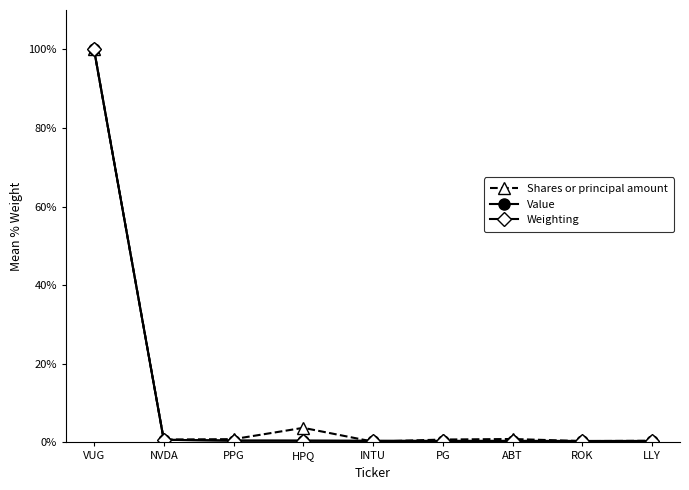

At which category does Shares or principal amount reach its first local peak?

HPQ